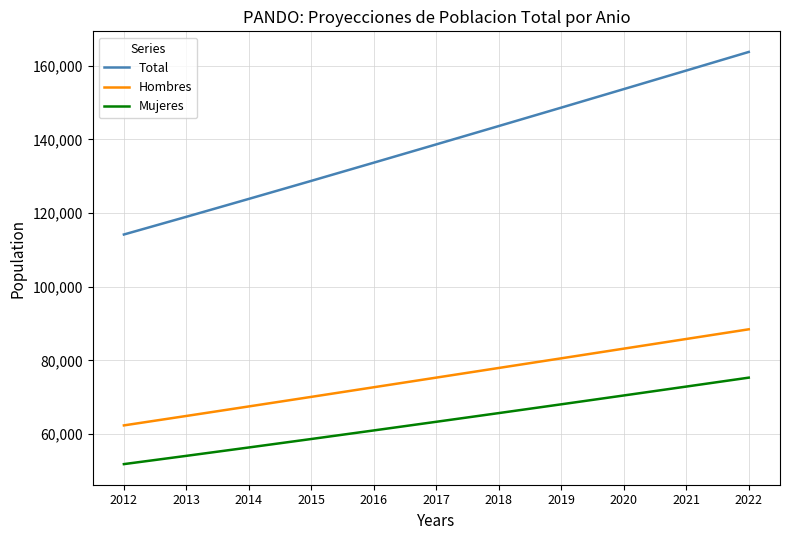

True or false: Hombres and Total intersect in this chart.

False